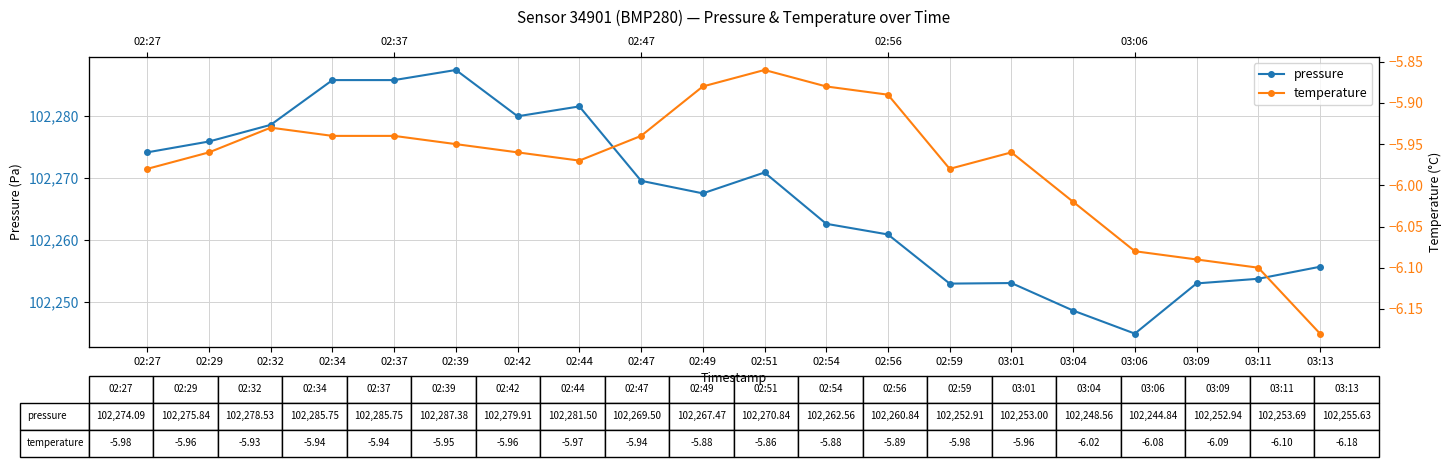

True or false: temperature and pressure intersect in this chart.

False